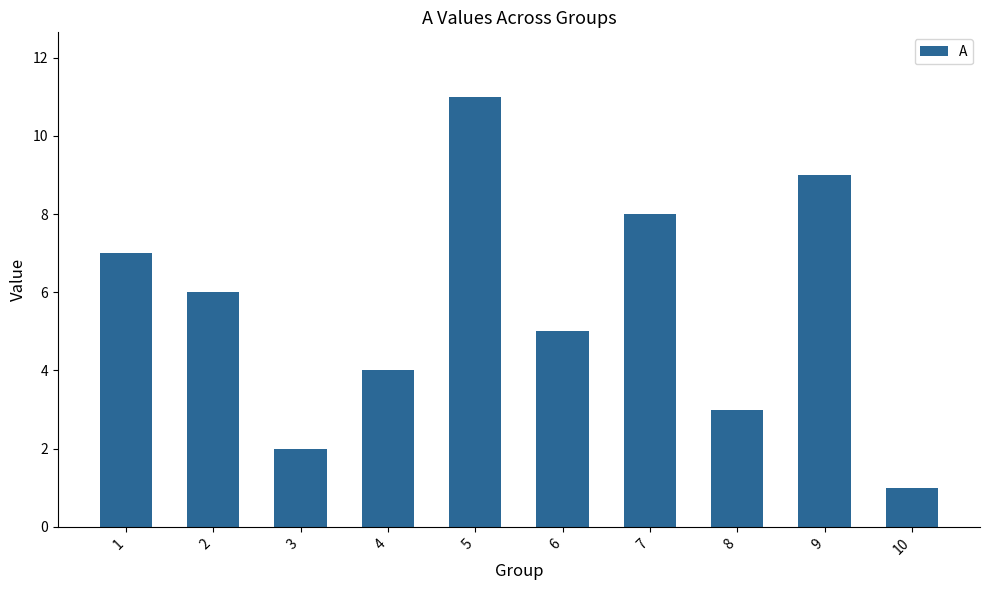

Reading left to right, list all the values displayed in this chart.

1=7	2=6	3=2	4=4	5=11	6=5	7=8	8=3	9=9	10=1